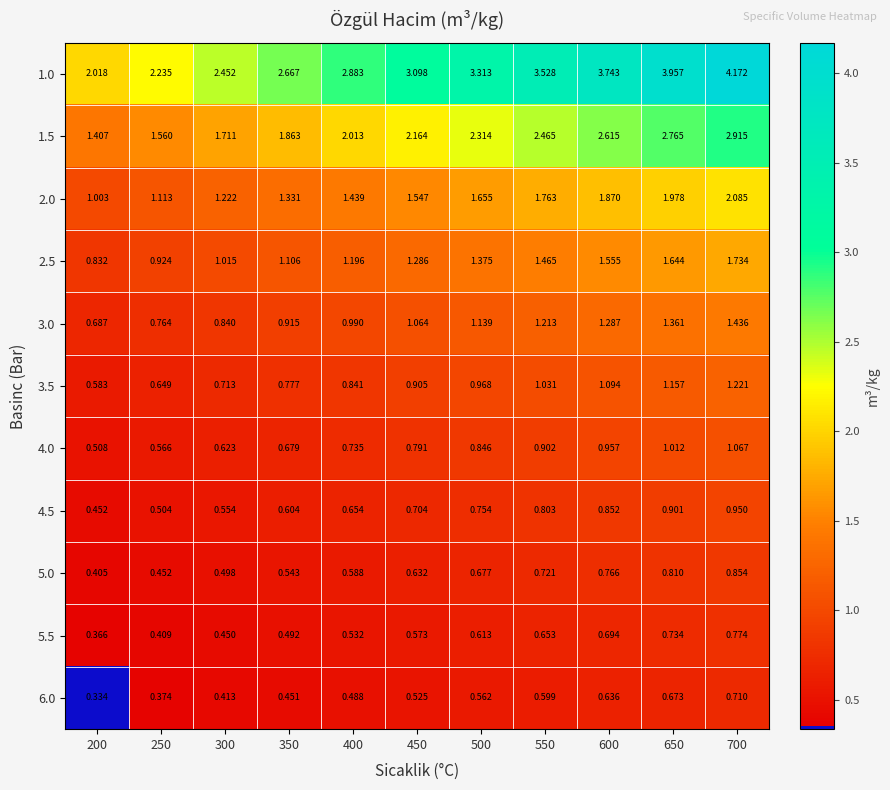

At how many categories does at least one series exceed 3?

6